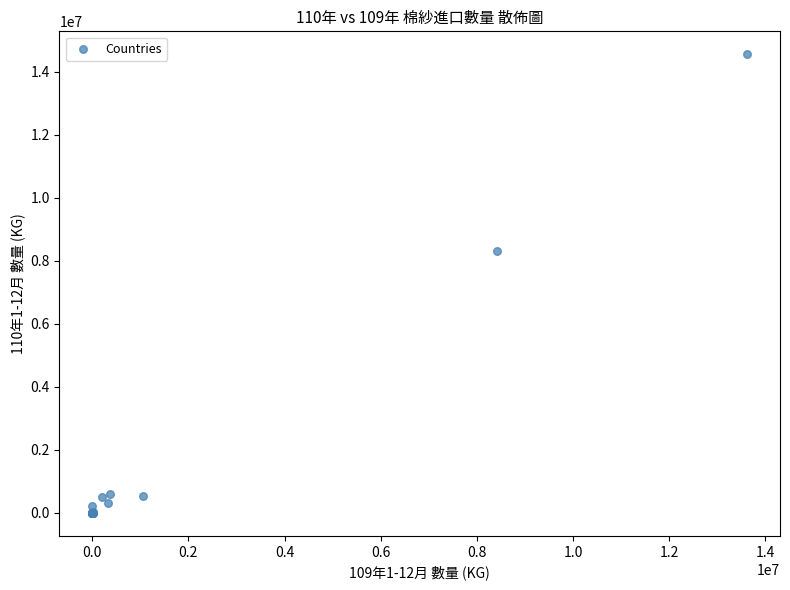

What Y value in the scatter plot is closest to 7278371?

8302821